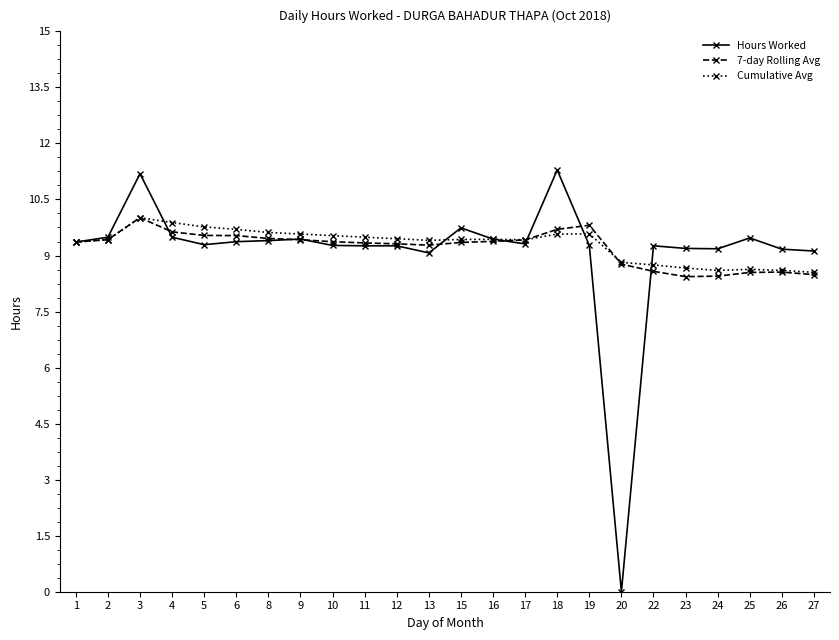

True or false: 7-day Rolling Avg has more than 1 points higher than both neighbors.

True